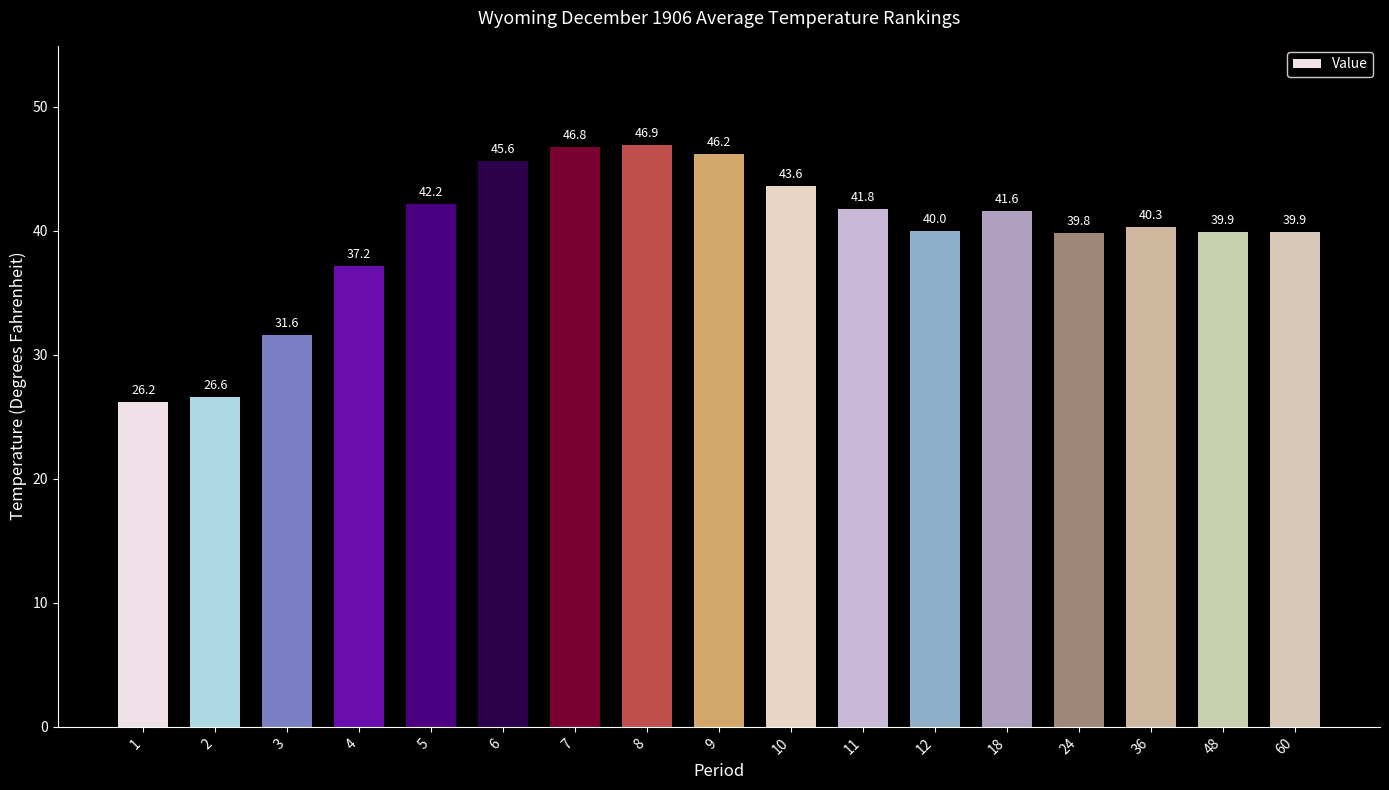

What is the difference between the second highest and second lowest values?

20.2